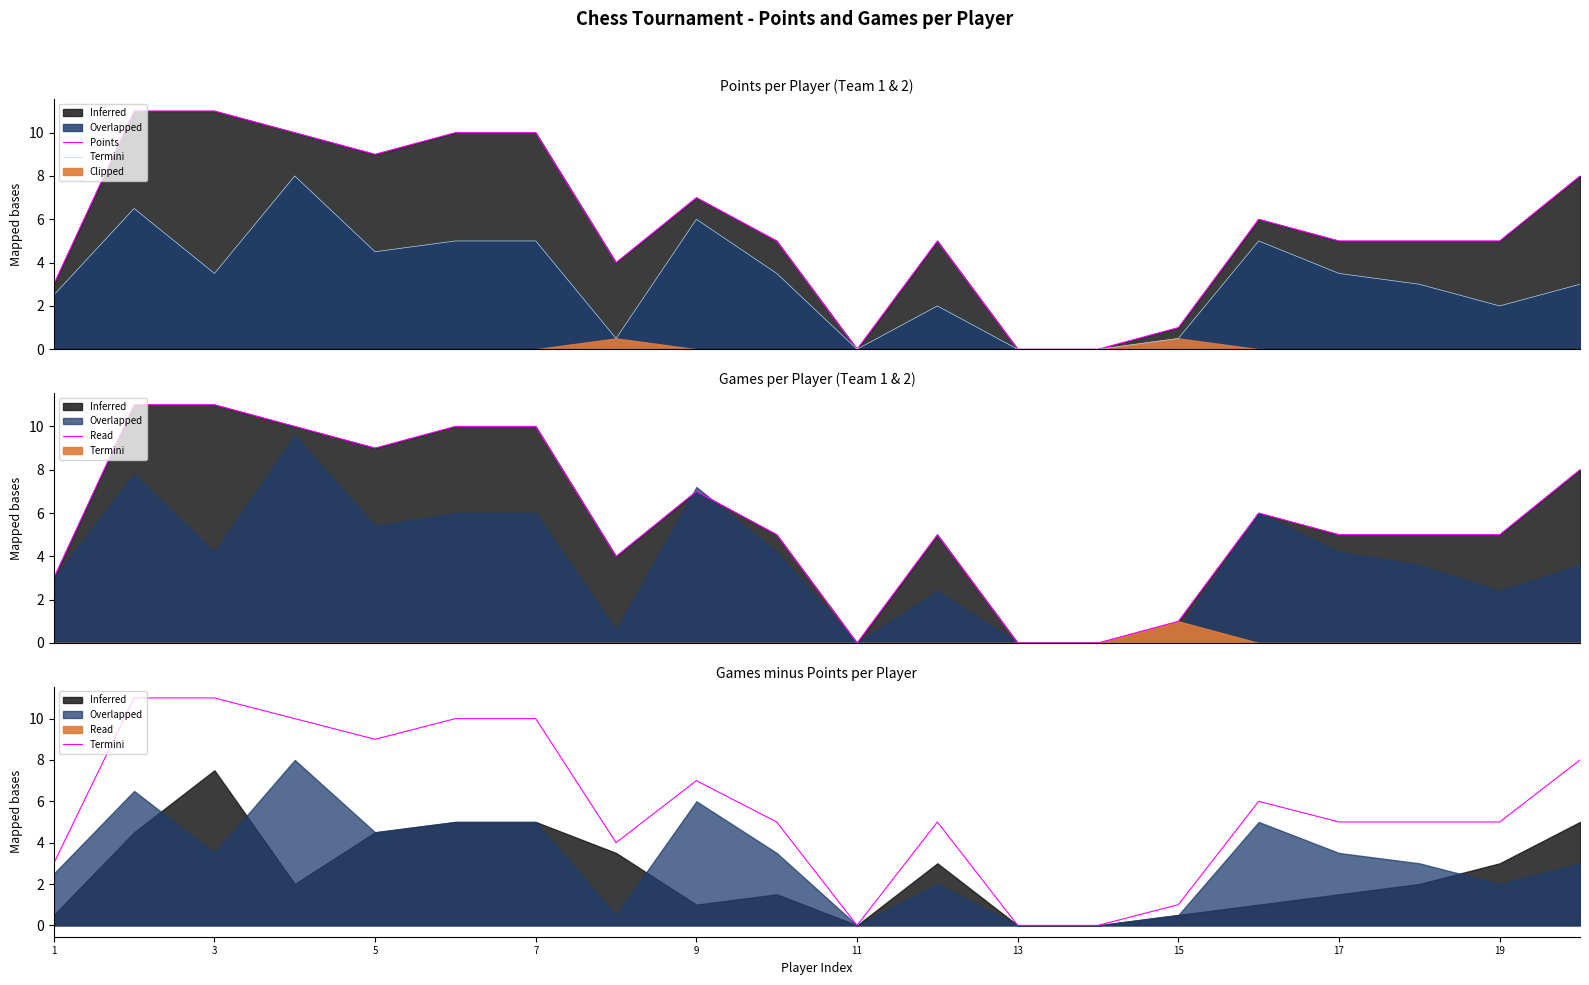

True or false: Clipped has more than 0 points higher than both neighbors.

True